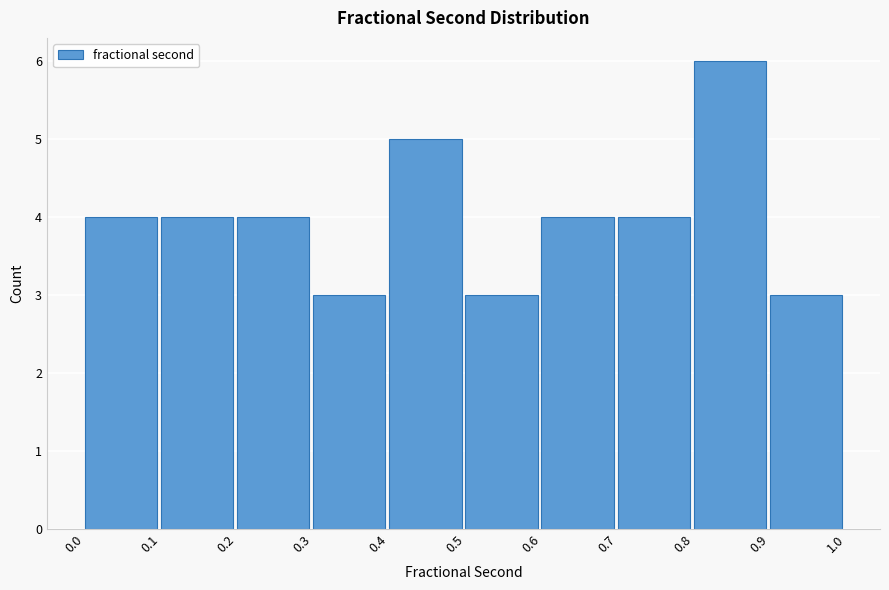

Which range on the x-axis has the tallest bar?

0.8 to 0.9